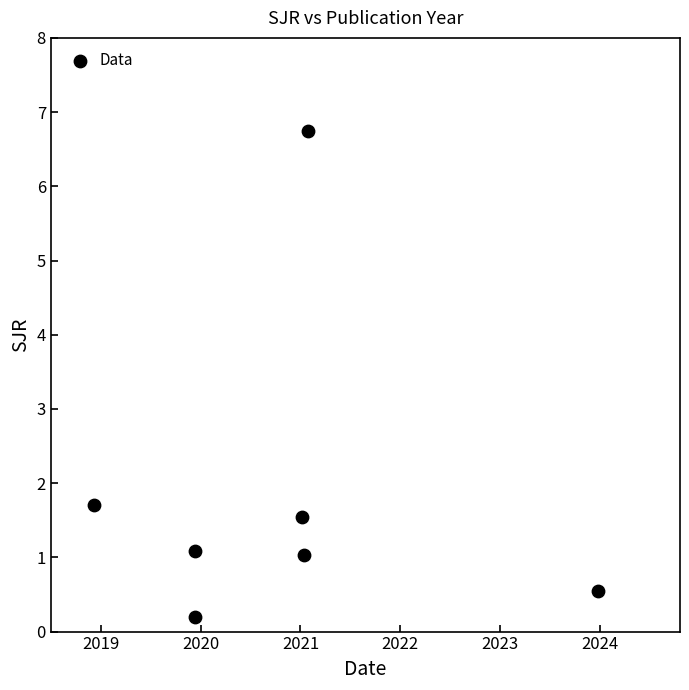

What is the average X value?

2020.8